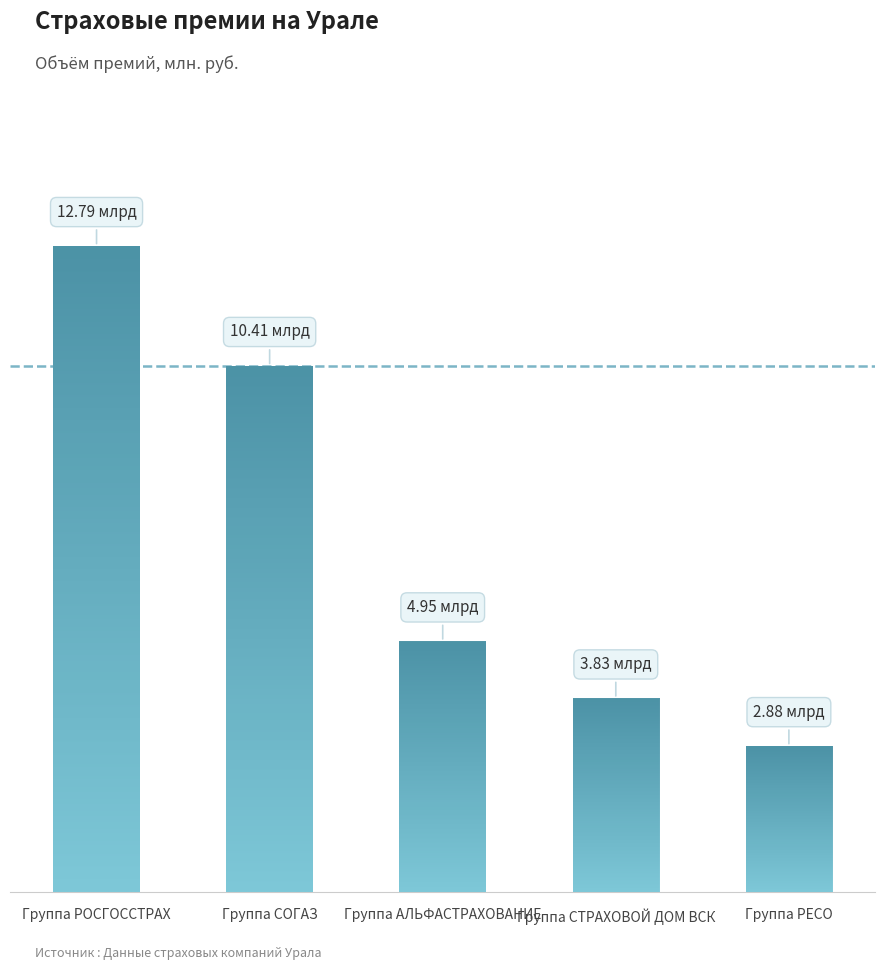

Rank the categories by value from lowest to highest.

Группа РЕСО, Группа СТРАХОВОЙ ДОМ ВСК, Группа АЛЬФАСТРАХОВАНИЕ, Группа СОГАЗ, Группа РОСГОССТРАХ